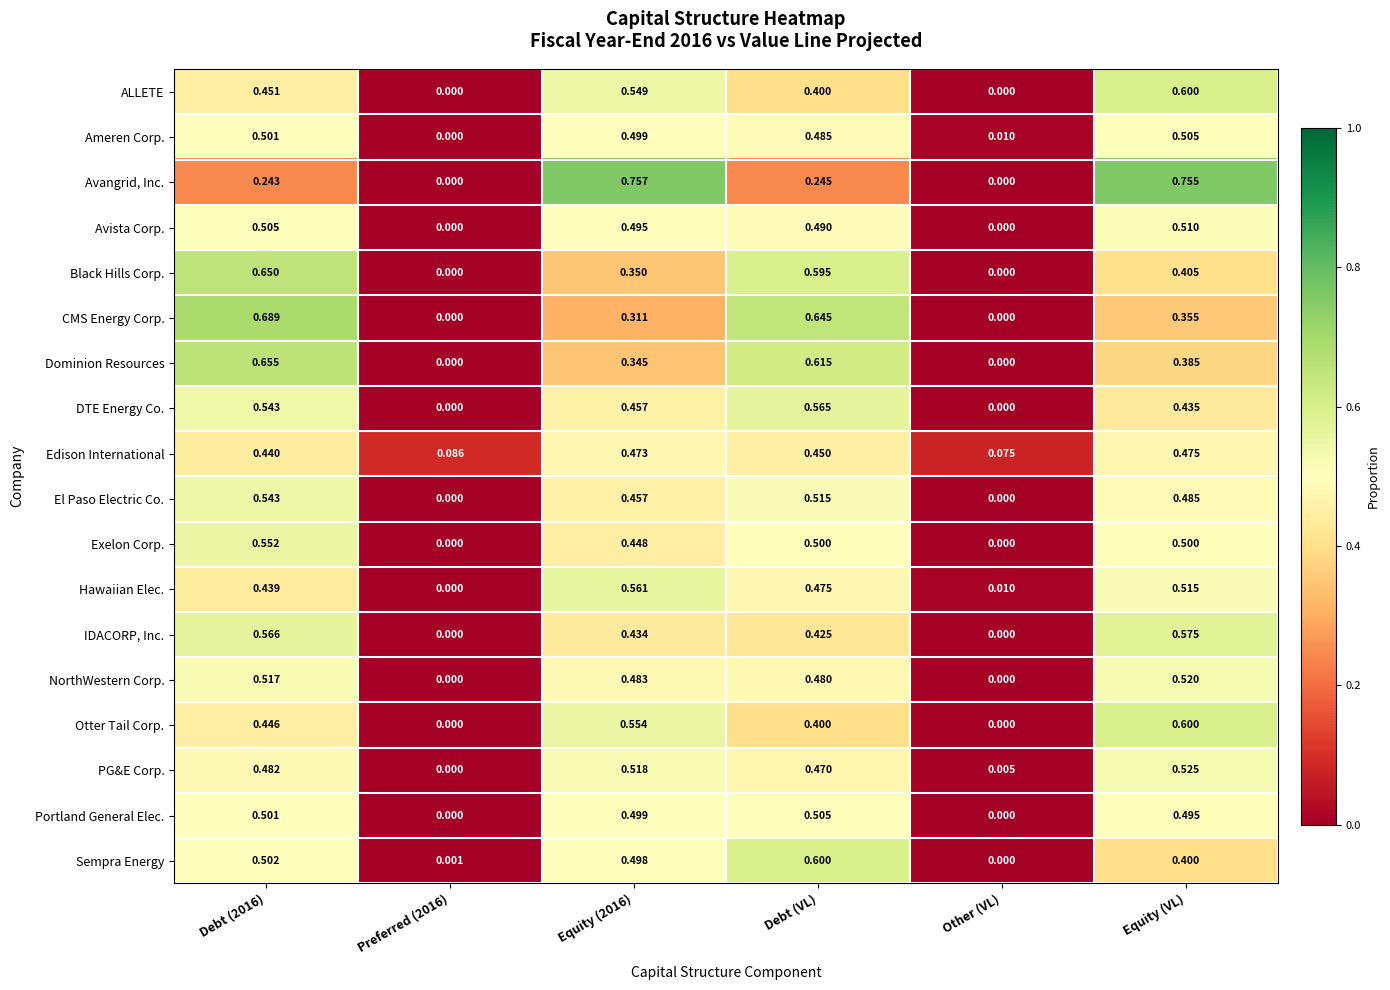

Where is Sempra Energy nearest to the value 0?

Other (VL)